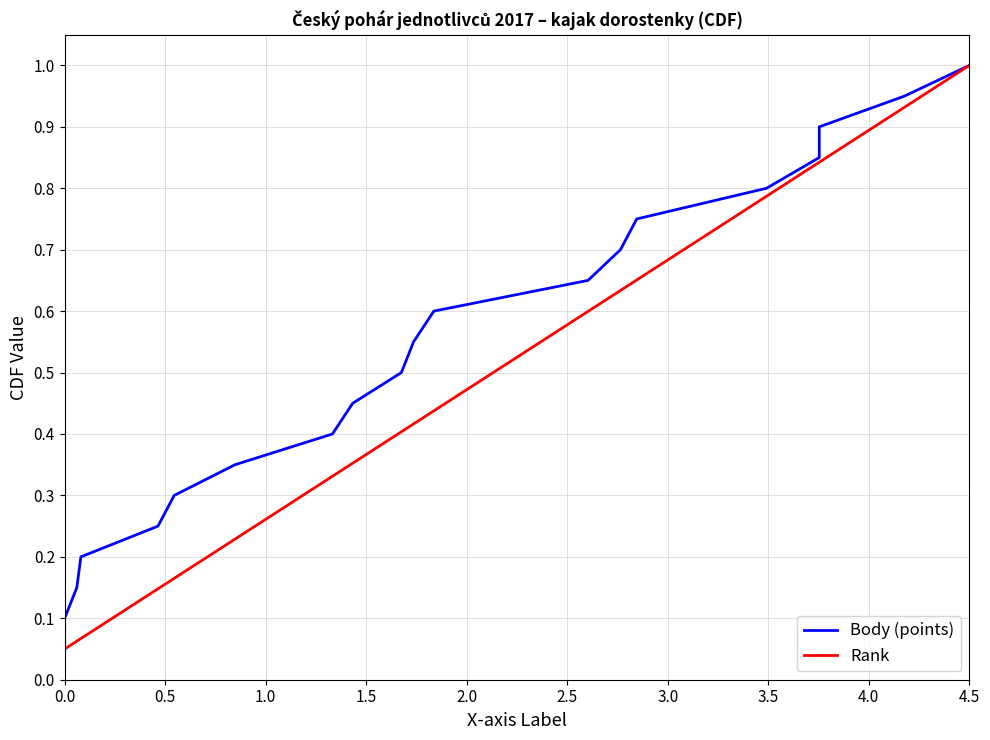

At how many categories does at least one series exceed 0?

20